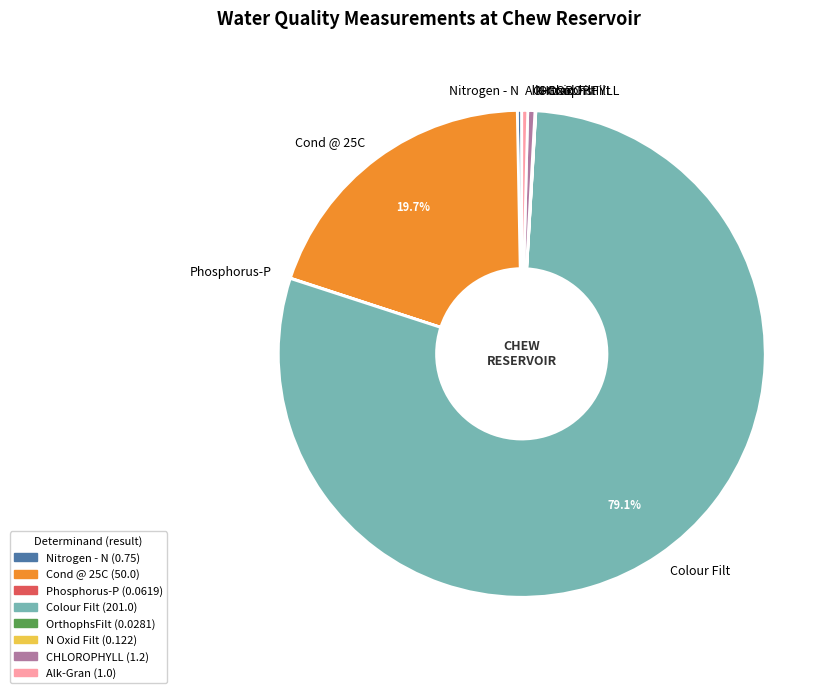

Which category has the biggest portion of the pie?

Colour Filt